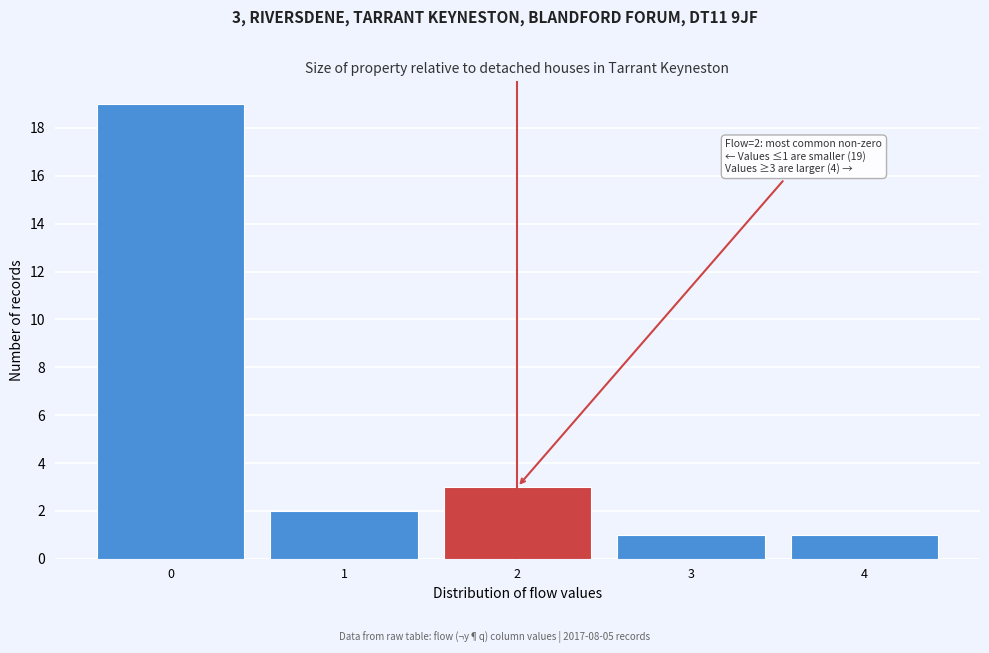

Reading left to right, transcribe all the data shown in this chart.

0=19	1=2	2=3	3=1	4=1